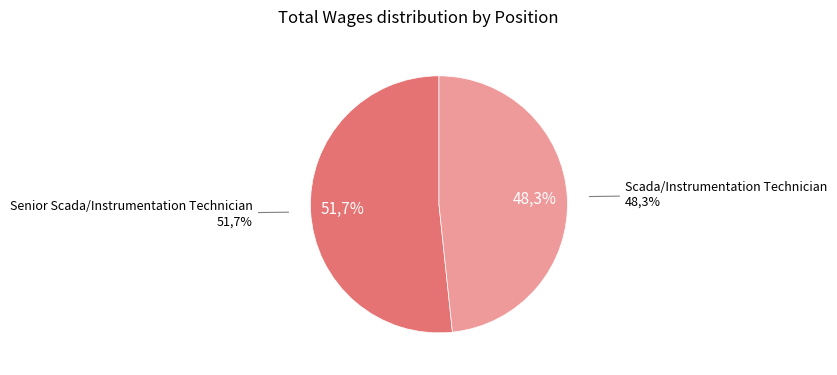

Between Scada/Instrumentation Technician and Senior Scada/Instrumentation Technician, which is larger?

Senior Scada/Instrumentation Technician